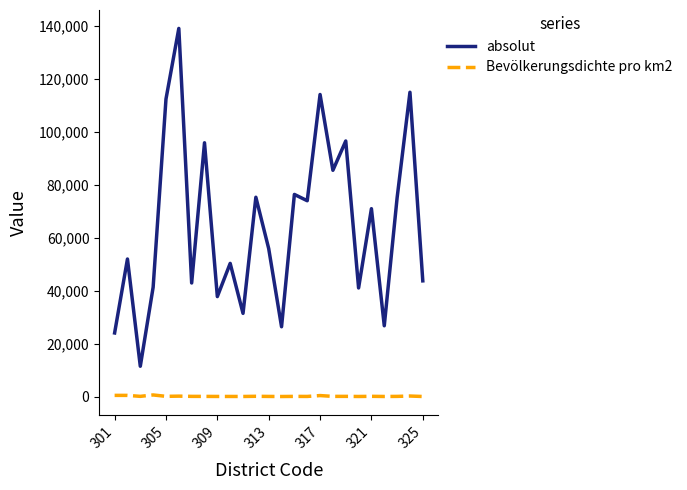

What is the minimum value for Bevölkerungsdichte pro km2?

29